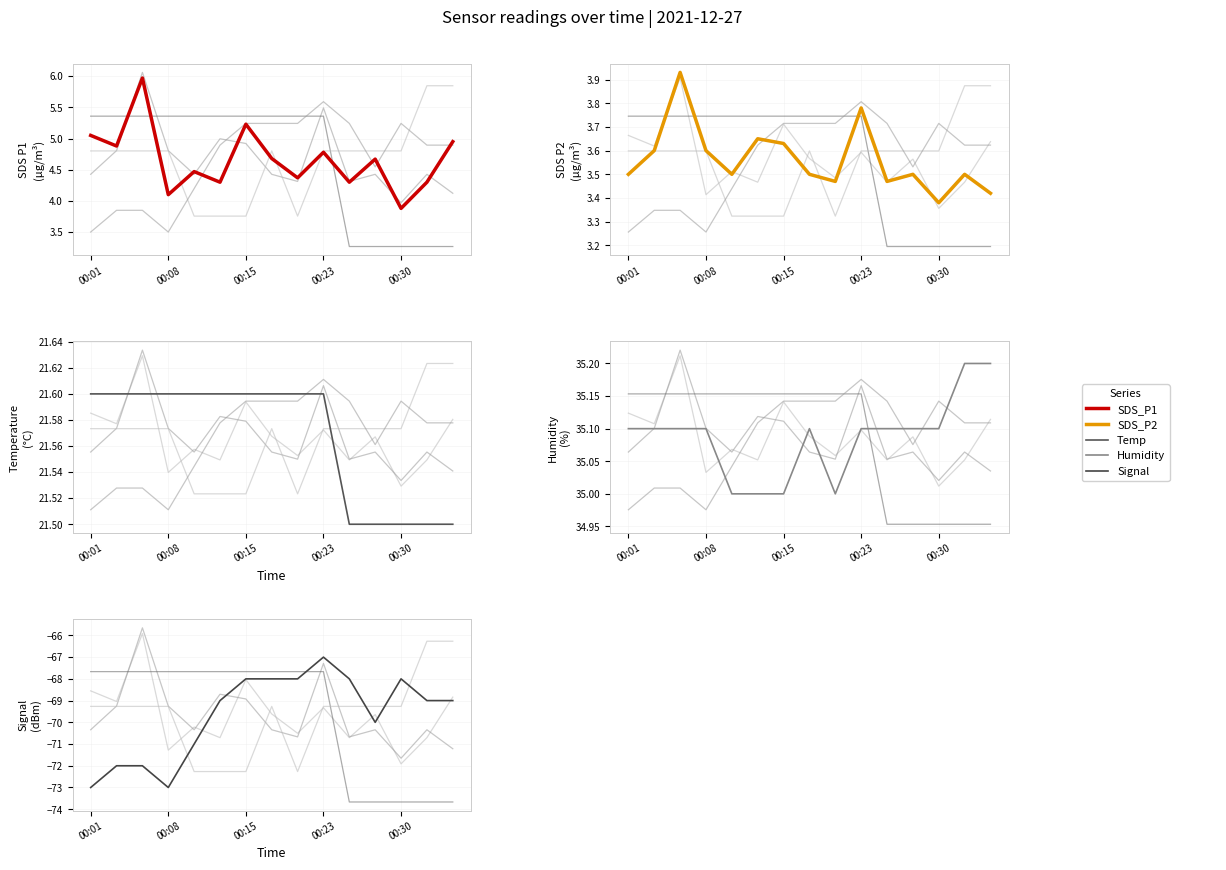

What are all the series names shown in the legend?

SDS_P1, SDS_P2, Temp, Humidity, Signal